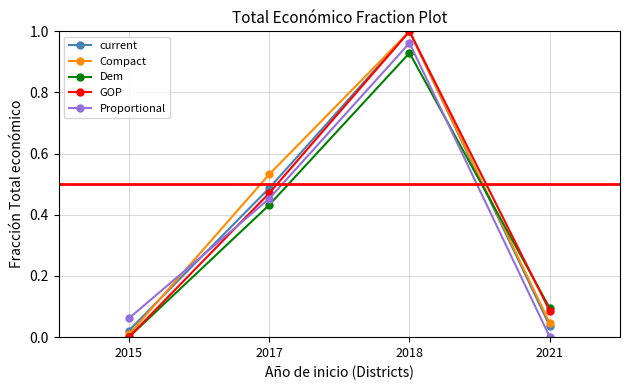

The Compact series shows 0.5 at 2018. True or false?

False